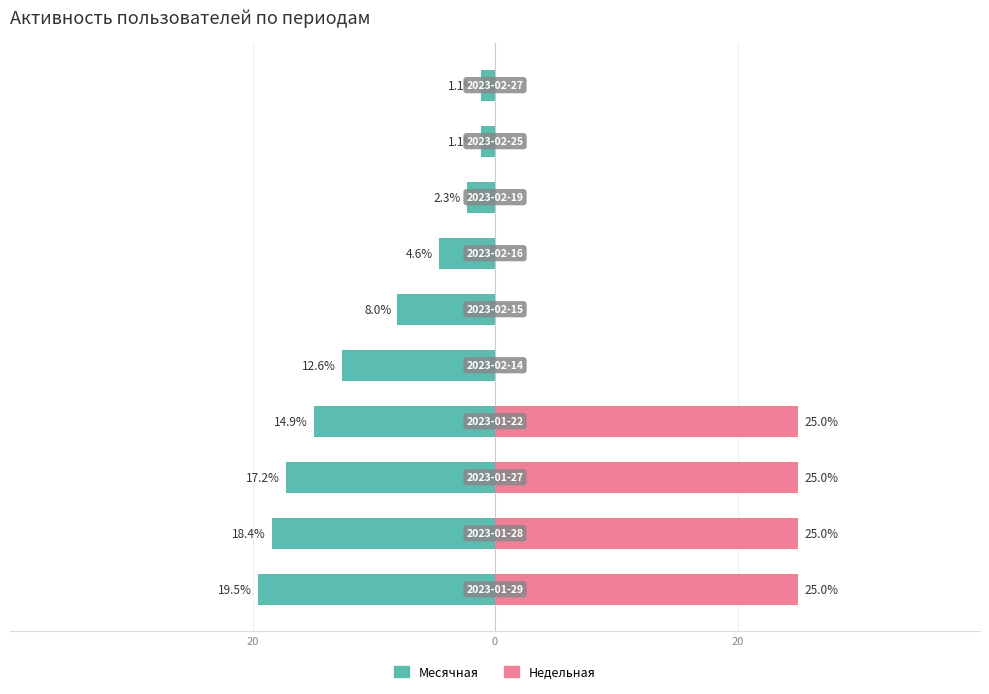

What is the difference between the second highest and minimum values in the Недельная series?

25.0